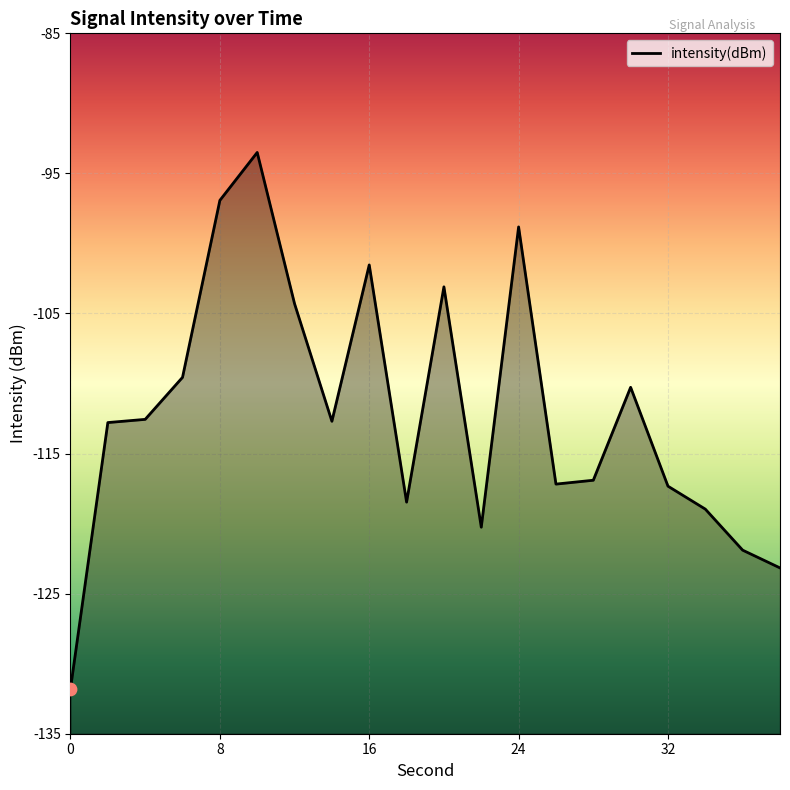

Which has a higher value, 28 or 12?

12